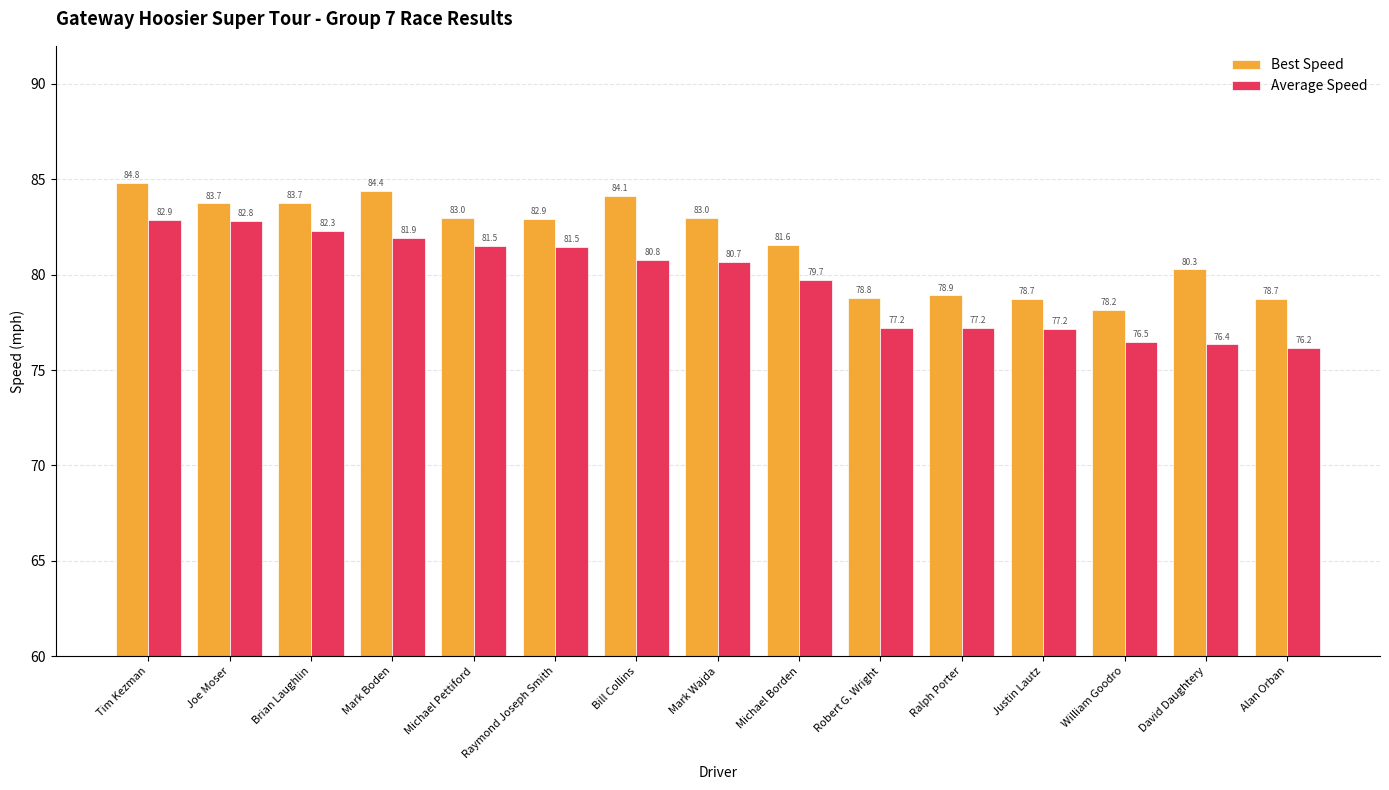

What is the average value of the Best Speed series?

81.7